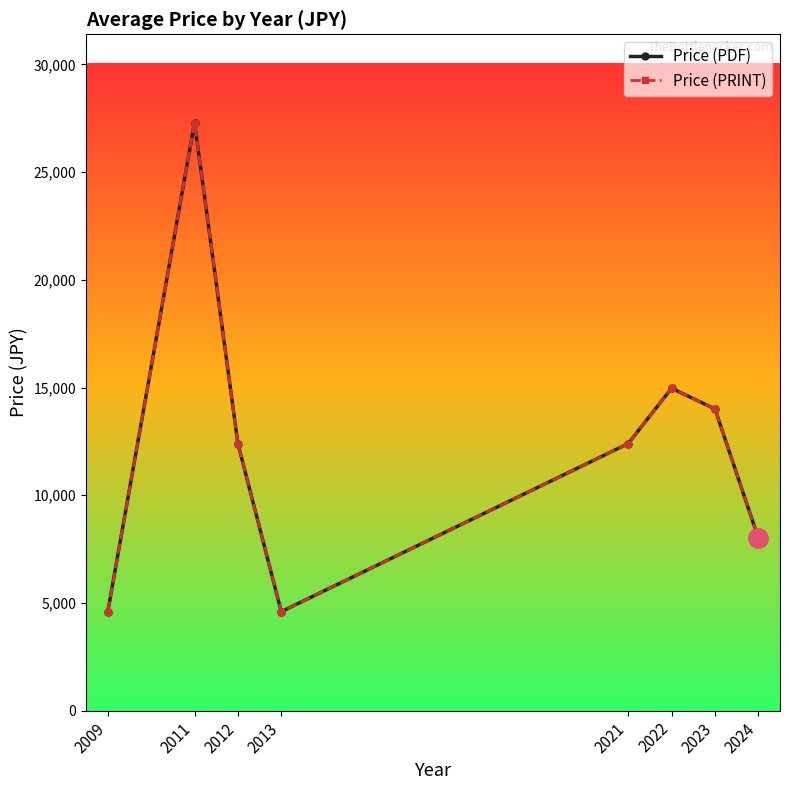

What is the difference between the Price (PDF) values at 2023 and 2011?

13290.9